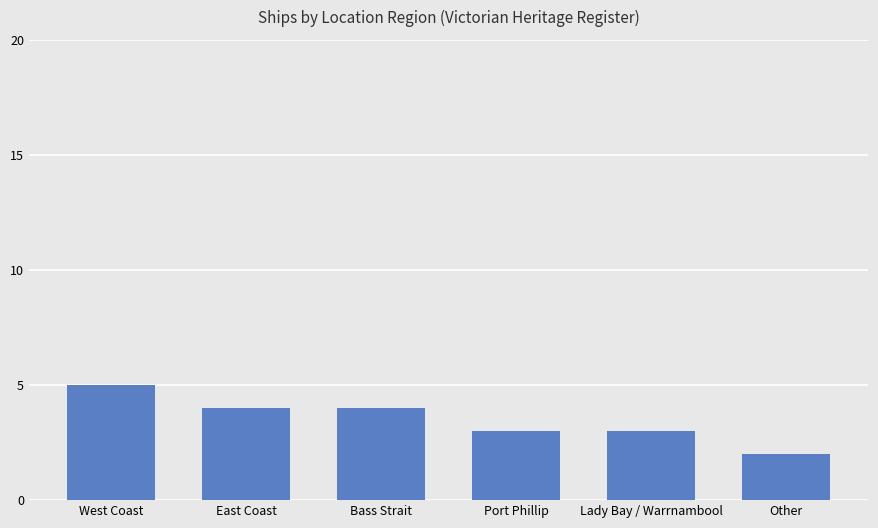

Between Bass Strait and Port Phillip, which is larger?

Bass Strait